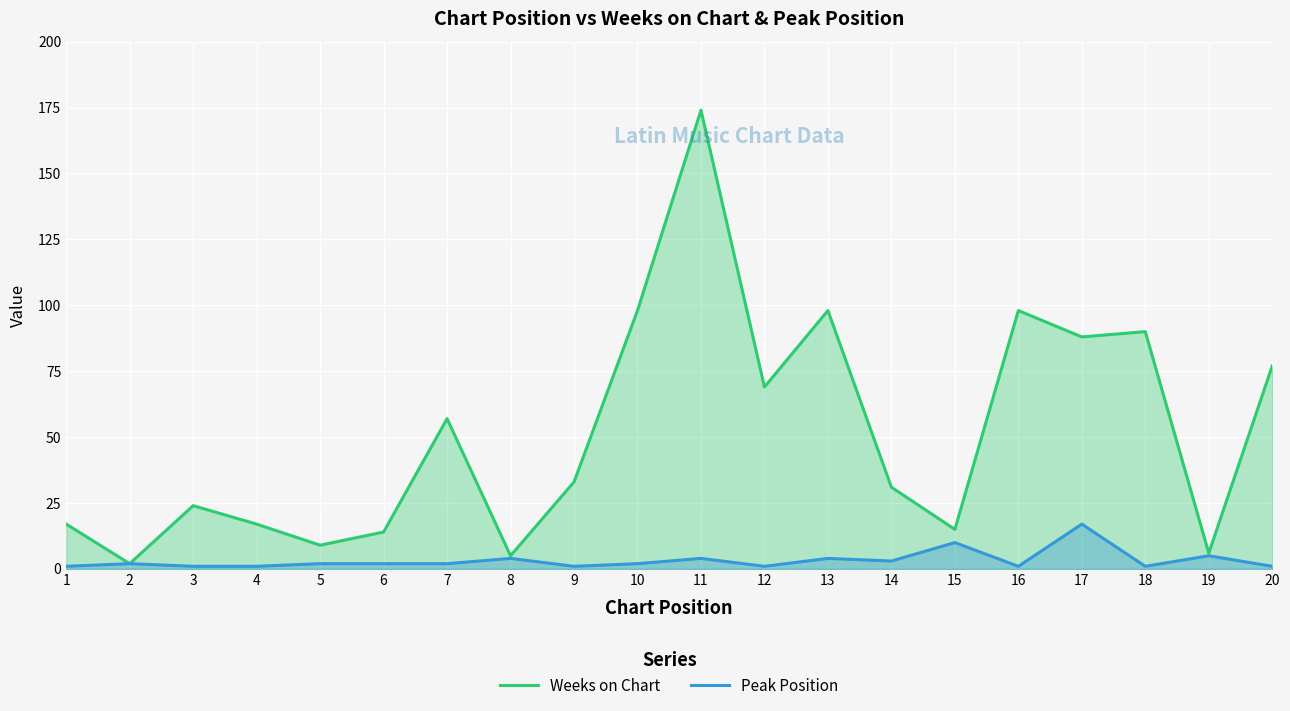

Reading left to right, transcribe all the data shown in this chart.

Weeks on Chart: 17	2	24	17	9	14	57	5	33	98	174	69	98	31	15	98	88	90	6	77
Peak Position: 1	2	1	1	2	2	2	4	1	2	4	1	4	3	10	1	17	1	5	1